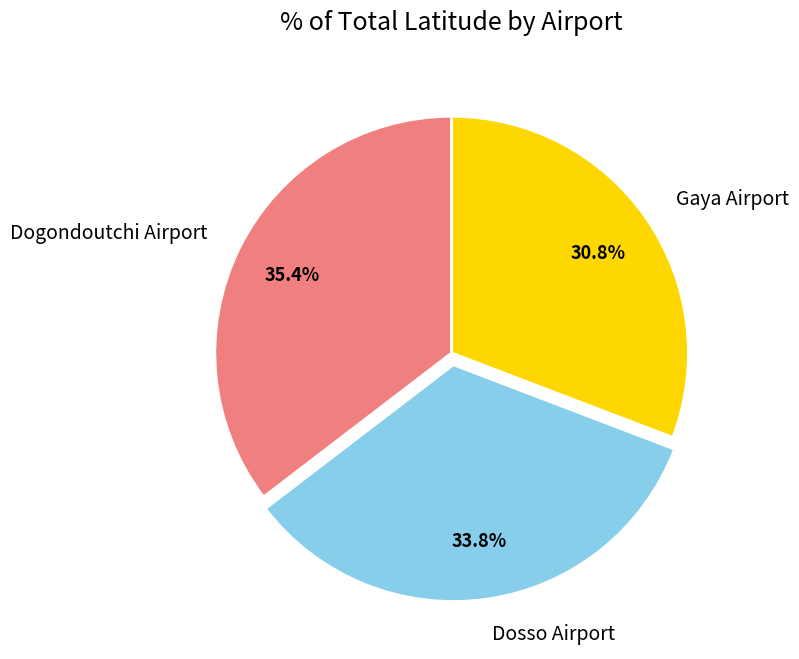

To the nearest percent, what is the average slice percentage?

33%